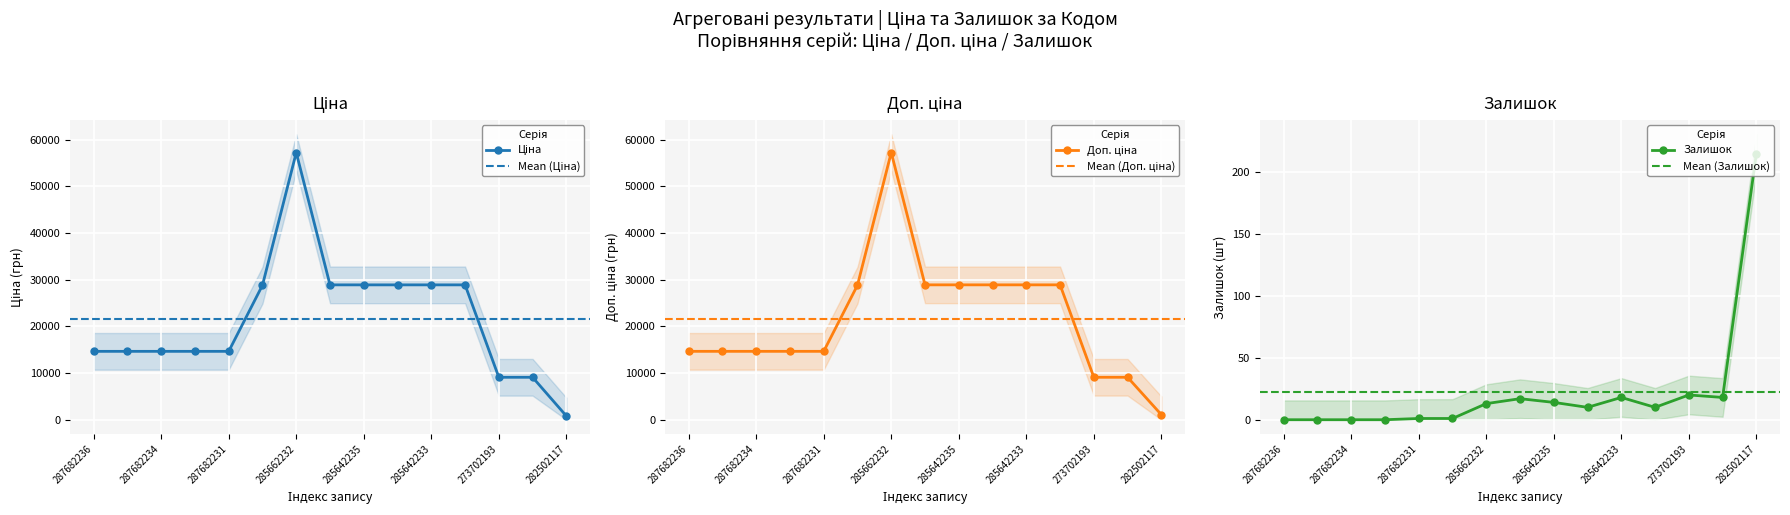

Does the chart display data point markers on the line(s)?

Yes